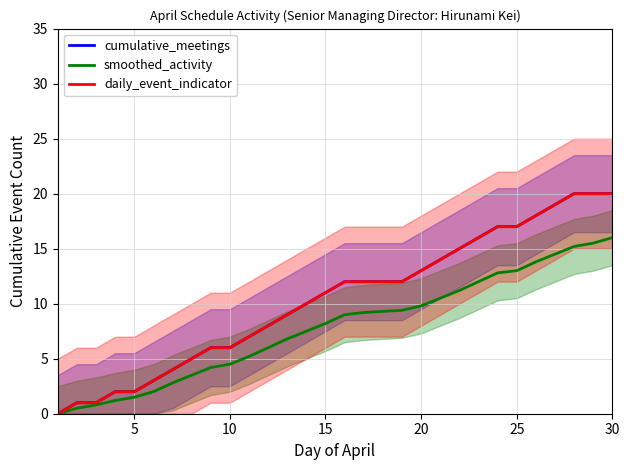

What is the sum of all daily_event_indicator values?

312.0